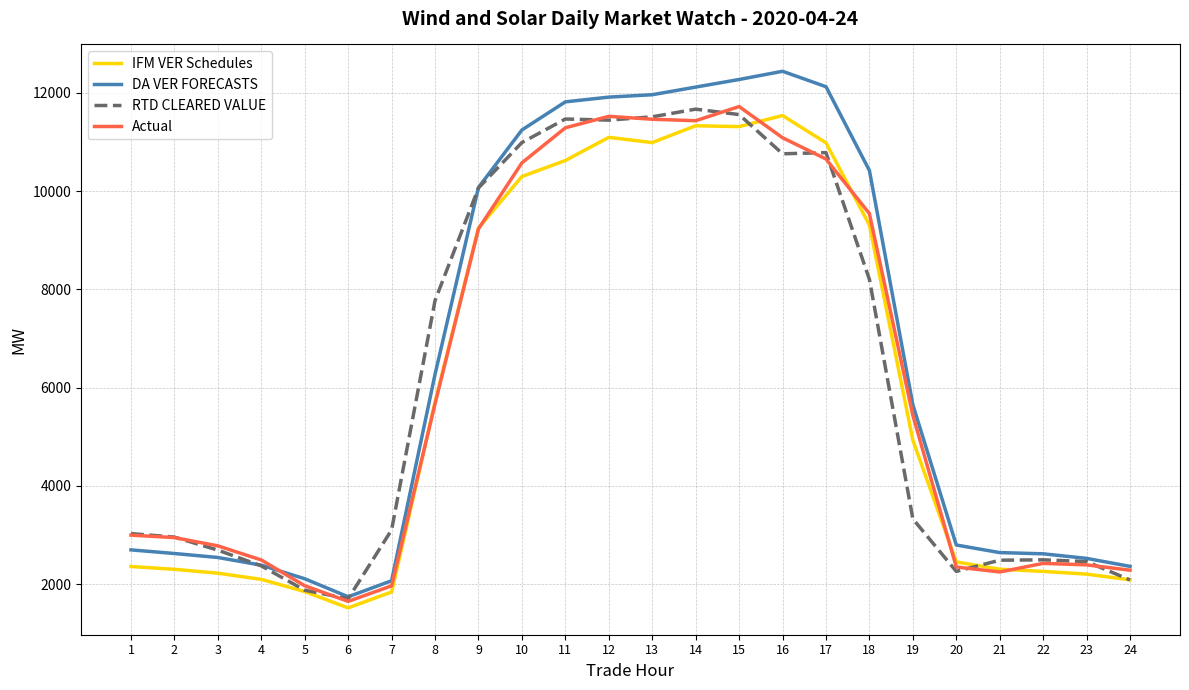

Is the value of RTD CLEARED VALUE at 3 greater than the value of Actual at 6?

Yes